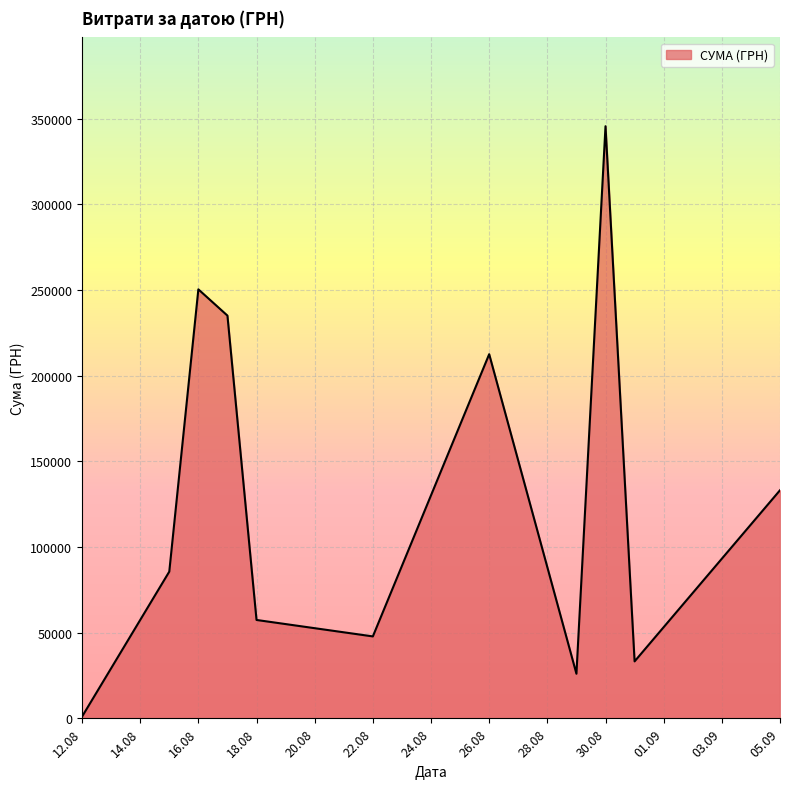

What is the difference between the maximum and minimum values?

344689.0